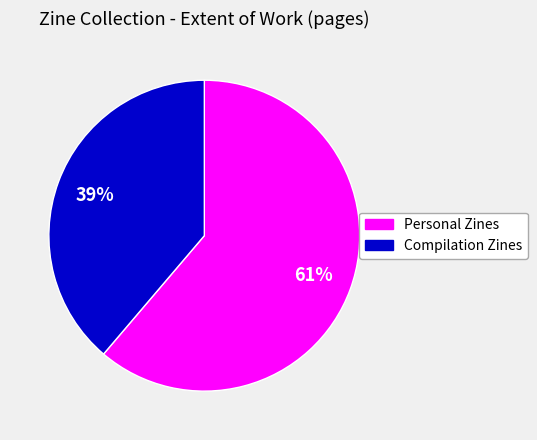

To the nearest percent, what is the difference between the largest and smallest slice percentages?

22%